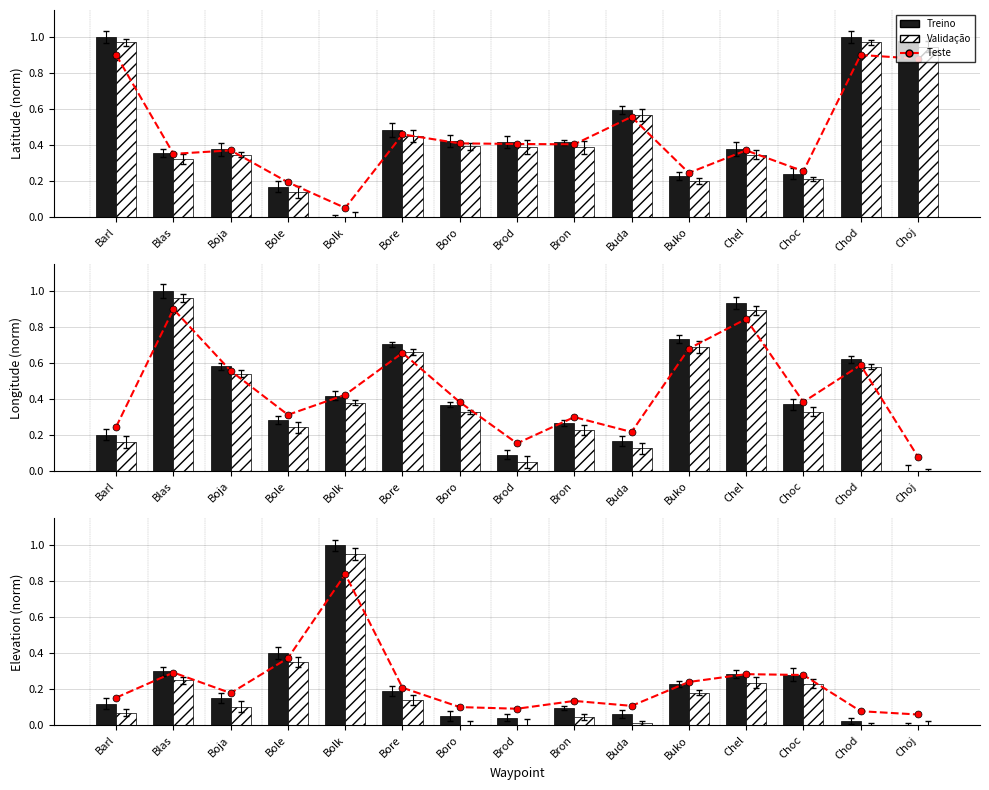

What is the difference between the highest and lowest values at Bolk?

0.2